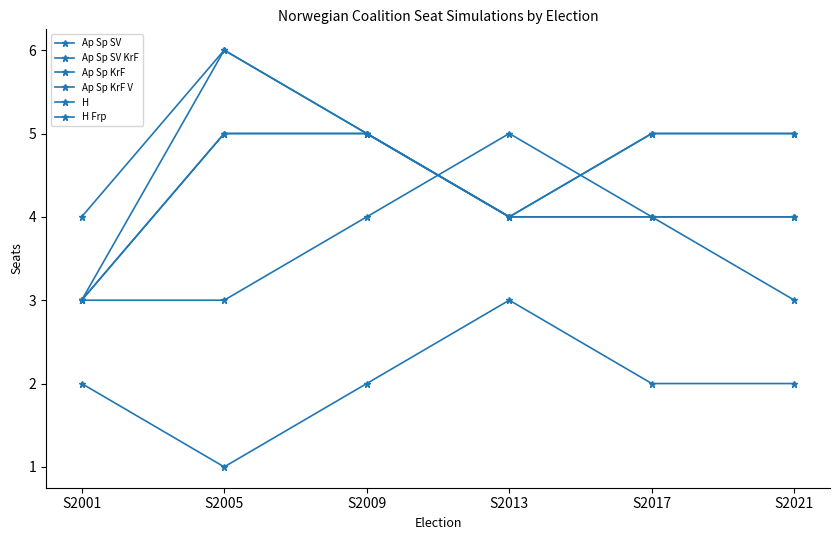

Does the chart have visible grid lines?

No